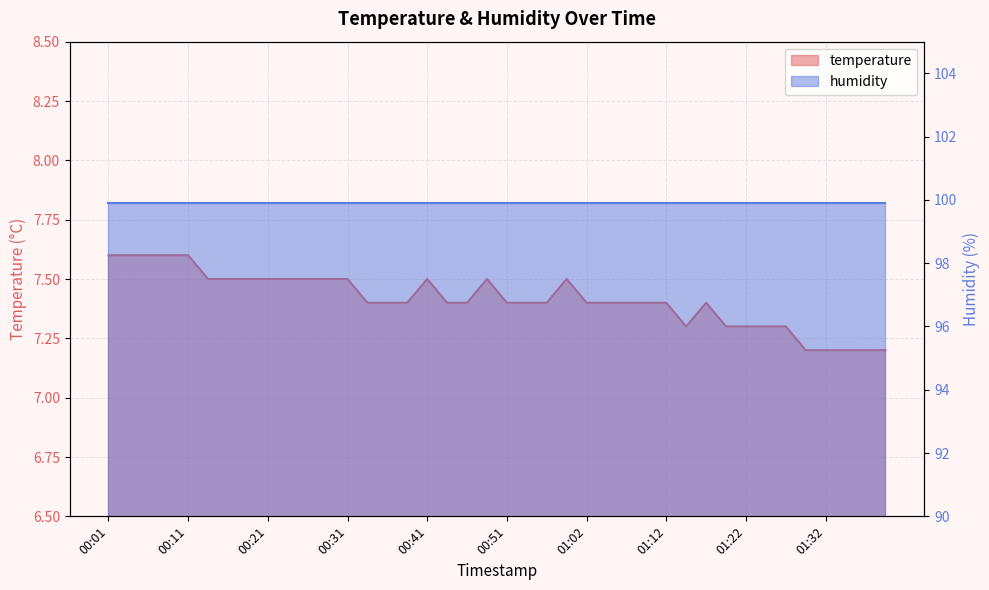

List the labels in order of value, smallest first.

01:30, 01:32, 01:35, 01:37, 01:40, 01:15, 01:20, 01:22, 01:25, 01:27, 00:34, 00:36, 00:39, 00:44, 00:46, 00:51, 00:54, 00:57, 01:02, 01:04, 01:07, 01:09, 01:12, 01:17, 00:14, 00:16, 00:19, 00:21, 00:24, 00:26, 00:29, 00:31, 00:41, 00:49, 00:59, 00:01, 00:04, 00:06, 00:09, 00:11